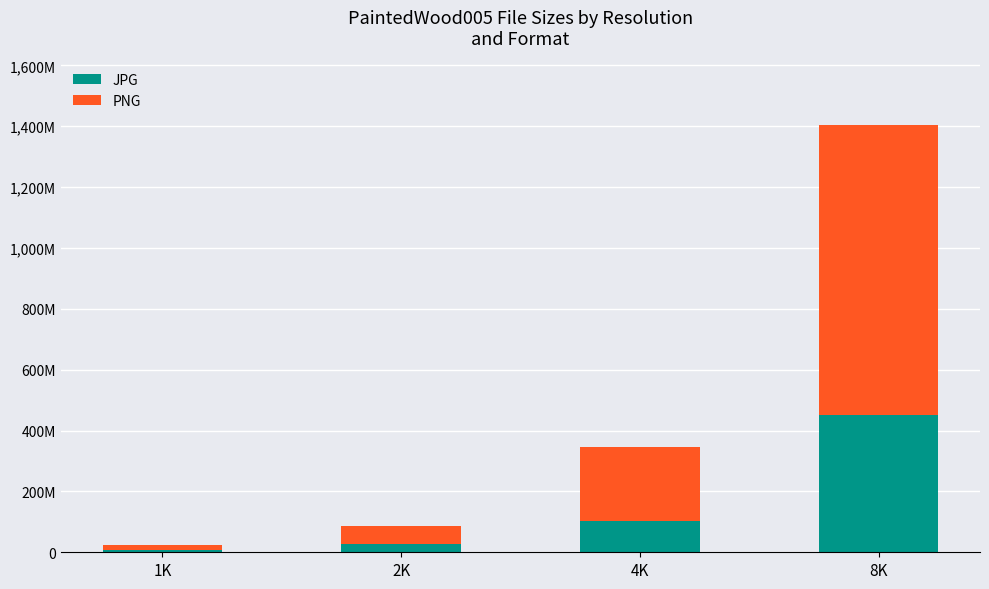

Are the bars grouped side by side (vs. stacked)?

No